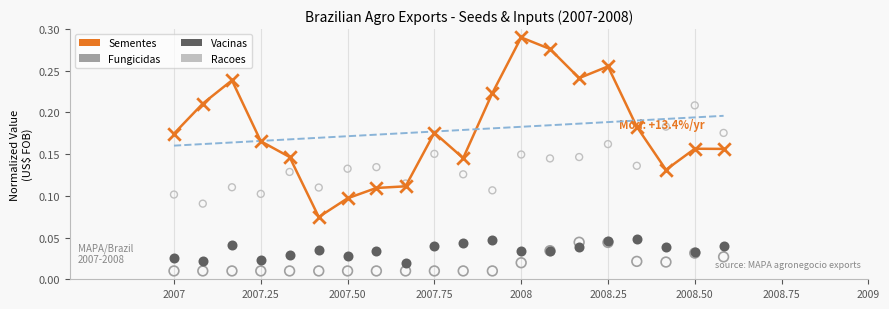

Which series has the widest spread of Y values?

Sementes